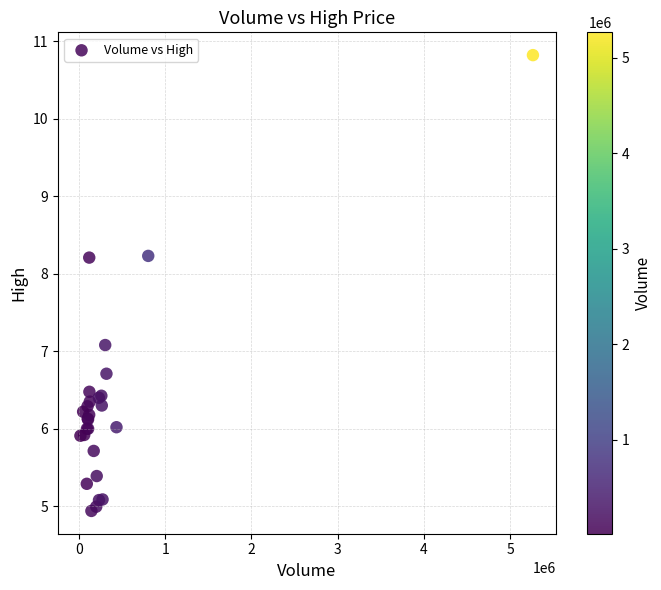

What Y value in the scatter plot is closest to 7?

7.1